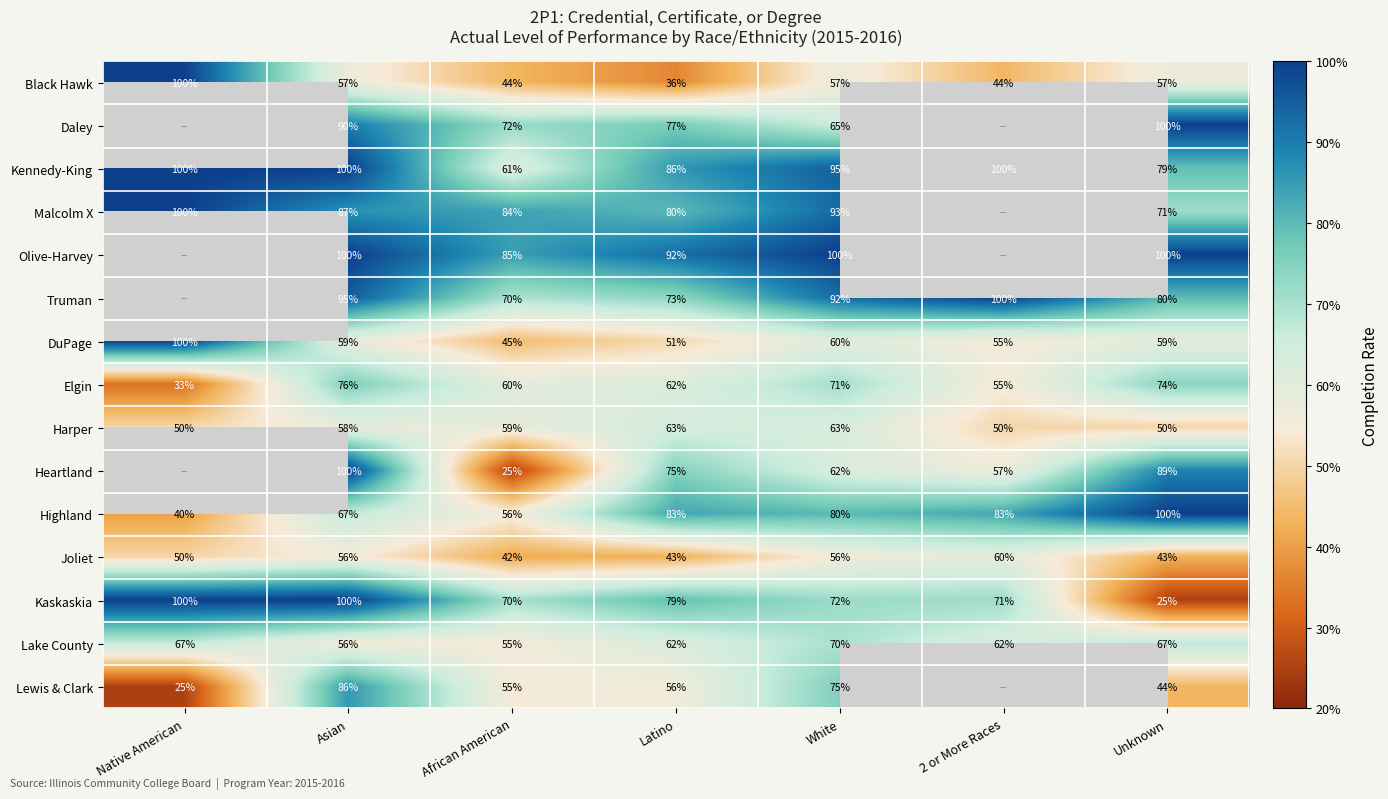

What is the sum of all Highland values?

509